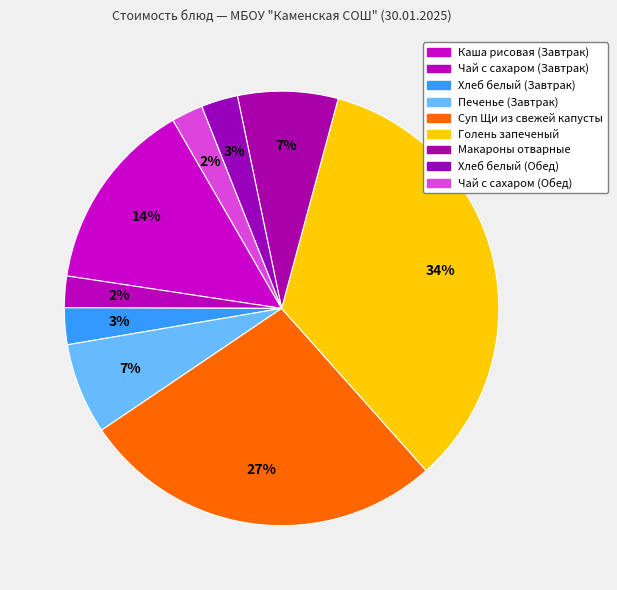

Is there any slice that represents more than half of the pie?

No